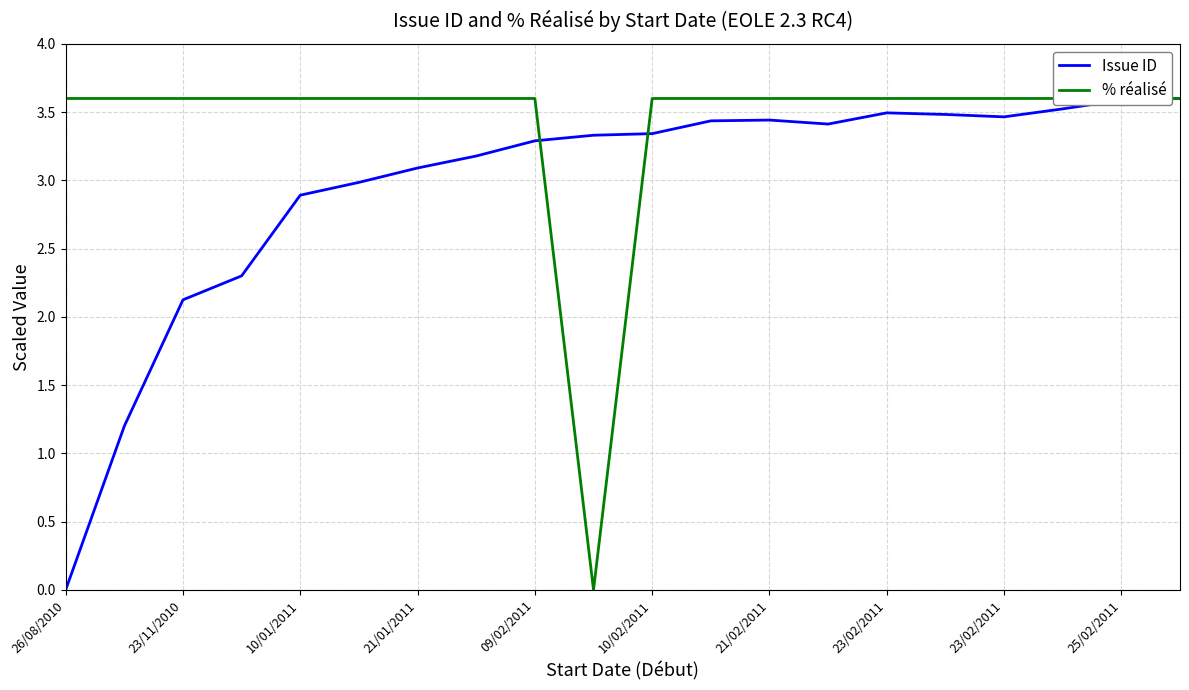

Rank the series by their maximum value, from highest to lowest.

Issue ID, % réalisé